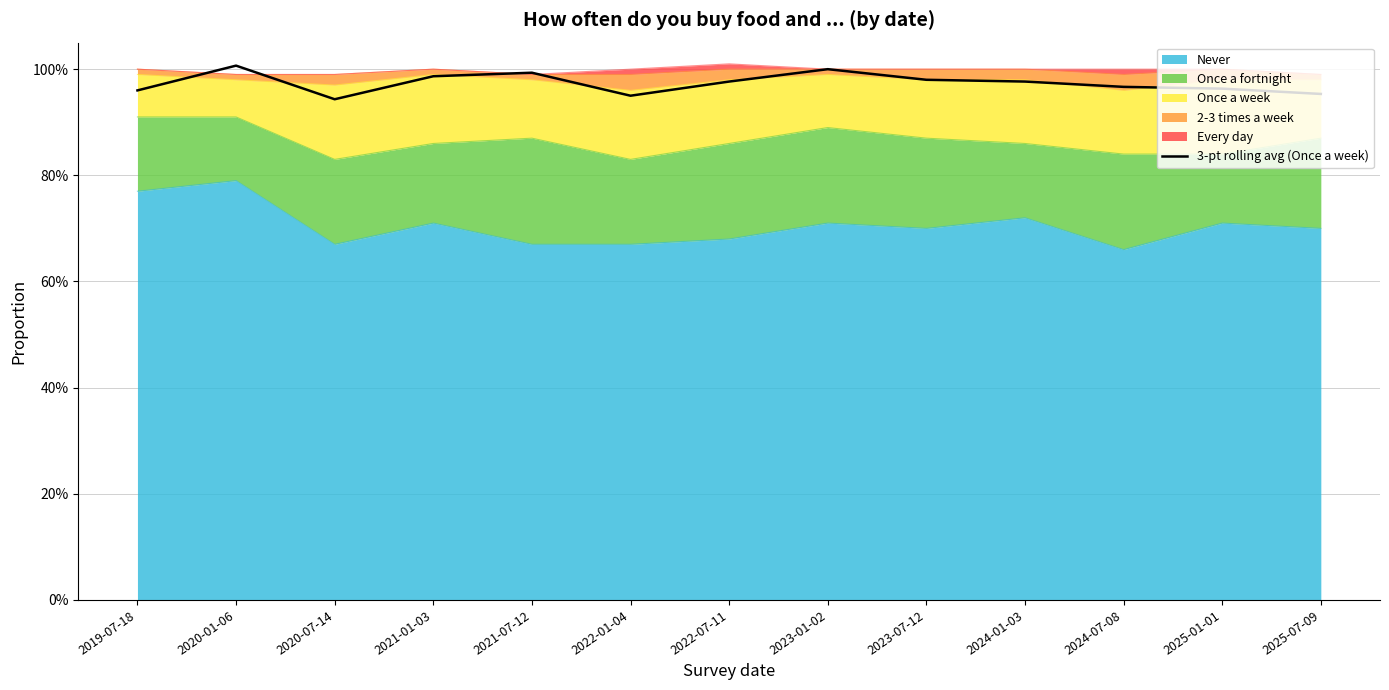

Rank the categories by value from lowest to highest.

2020-07-14, 2022-01-04, 2025-07-09, 2019-07-18, 2025-01-01, 2024-07-08, 2024-01-03, 2022-07-11, 2023-07-12, 2021-01-03, 2021-07-12, 2023-01-02, 2020-01-06